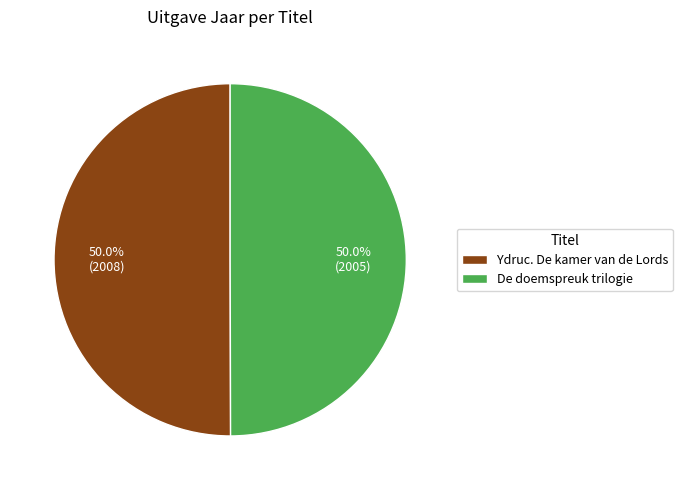

Is it true that De doemspreuk trilogie is 50% of the pie?

True